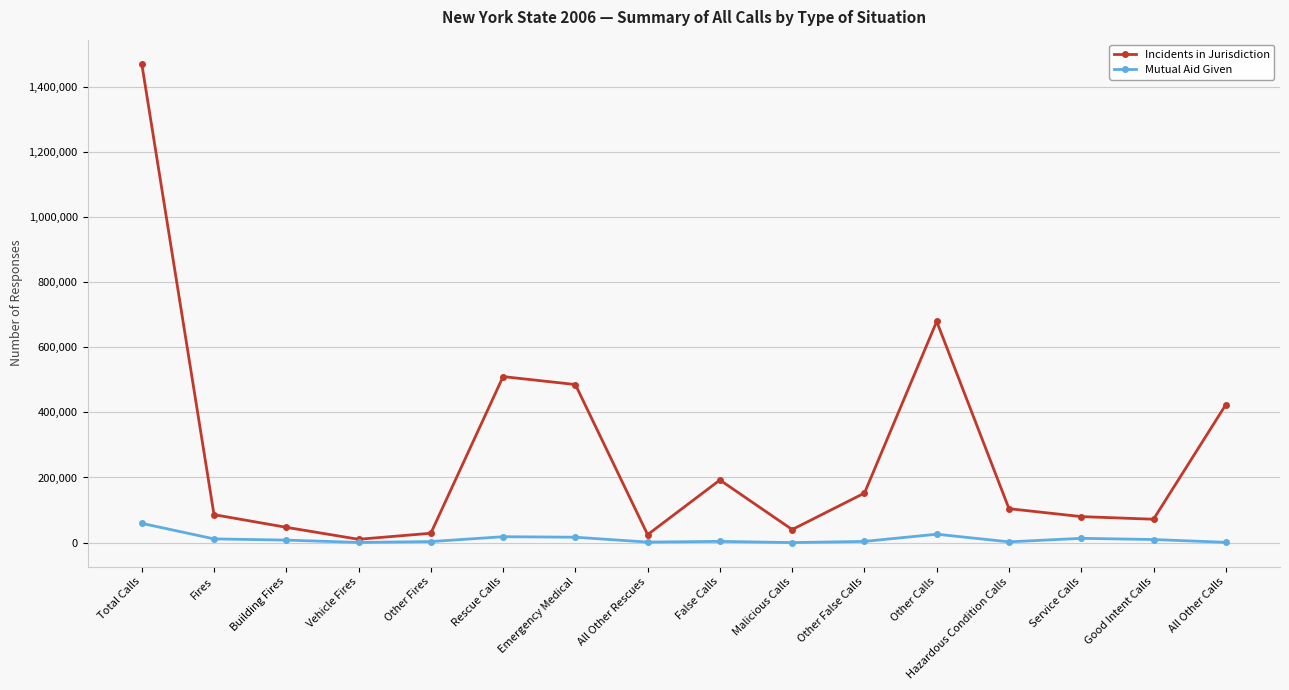

What is the difference between the Incidents in Jurisdiction values at Building Fires and False Calls?

145220